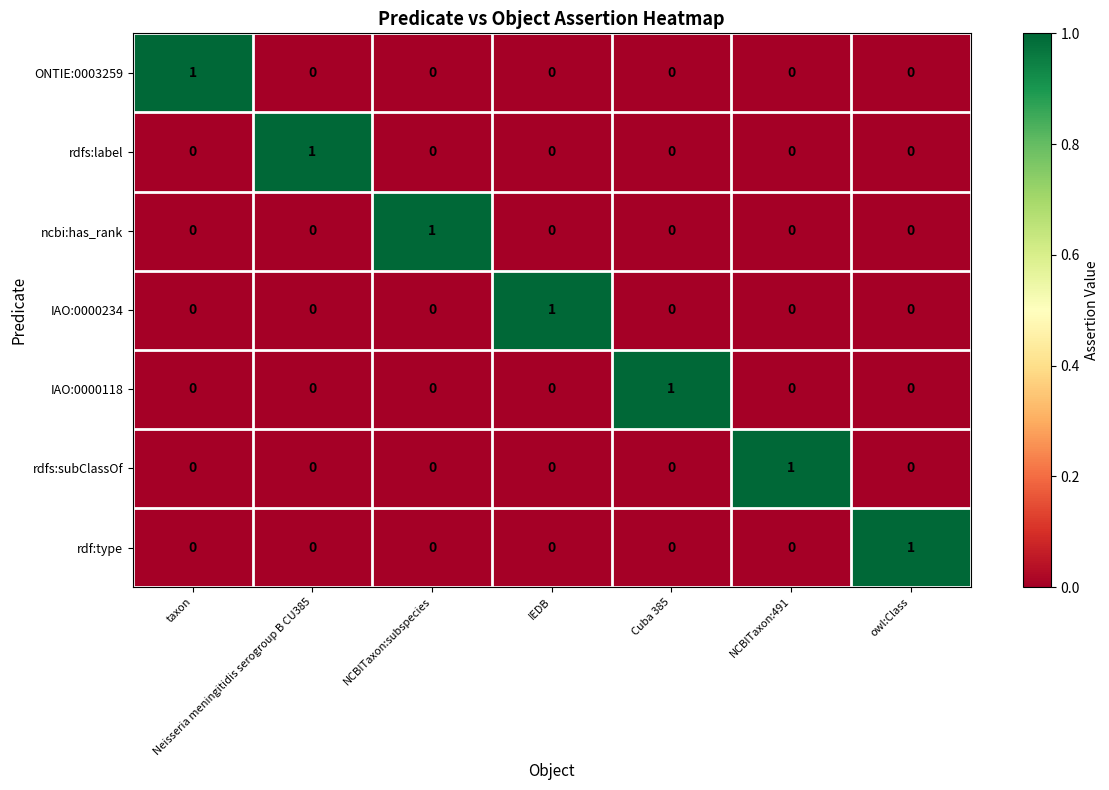

Count the IAO:0000118 values in the range 0 to 1.

7